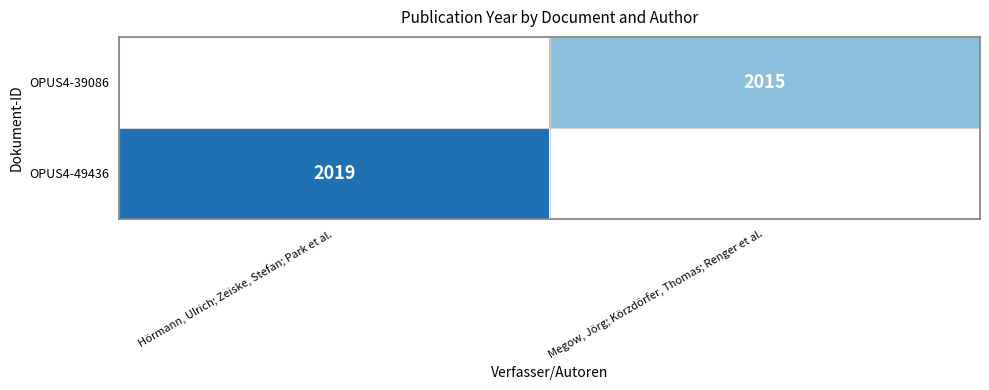

The value of OPUS4-39086 at Megow, Jörg; Körzdörfer, Thomas; Renger et al. is 2015. True or false?

True